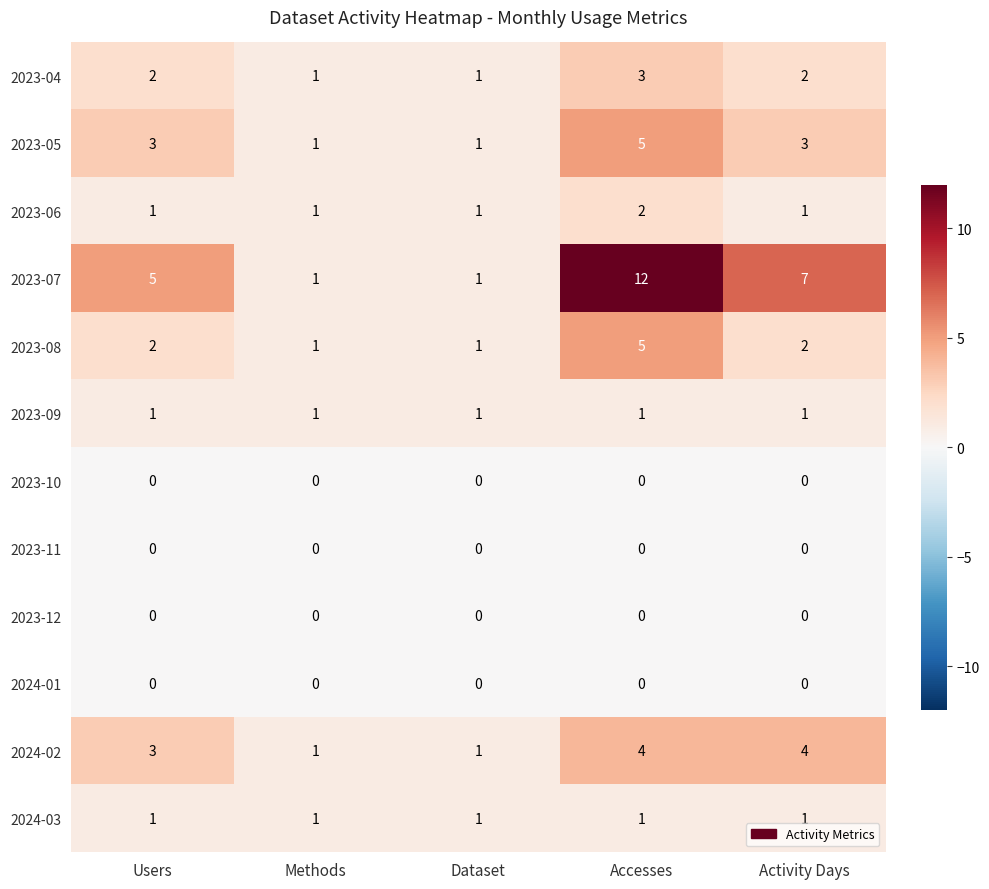

Which series has the largest total across all categories?

2023-07